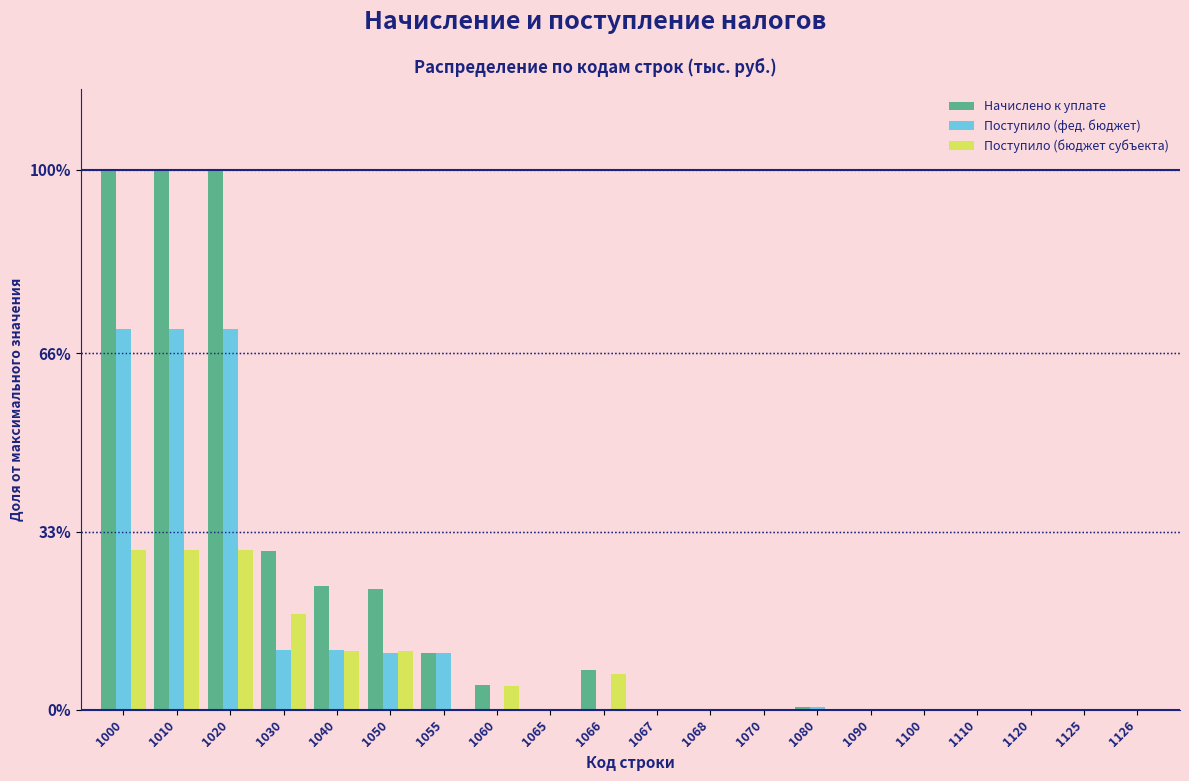

Which series has the largest total across all categories?

Начислено к уплате